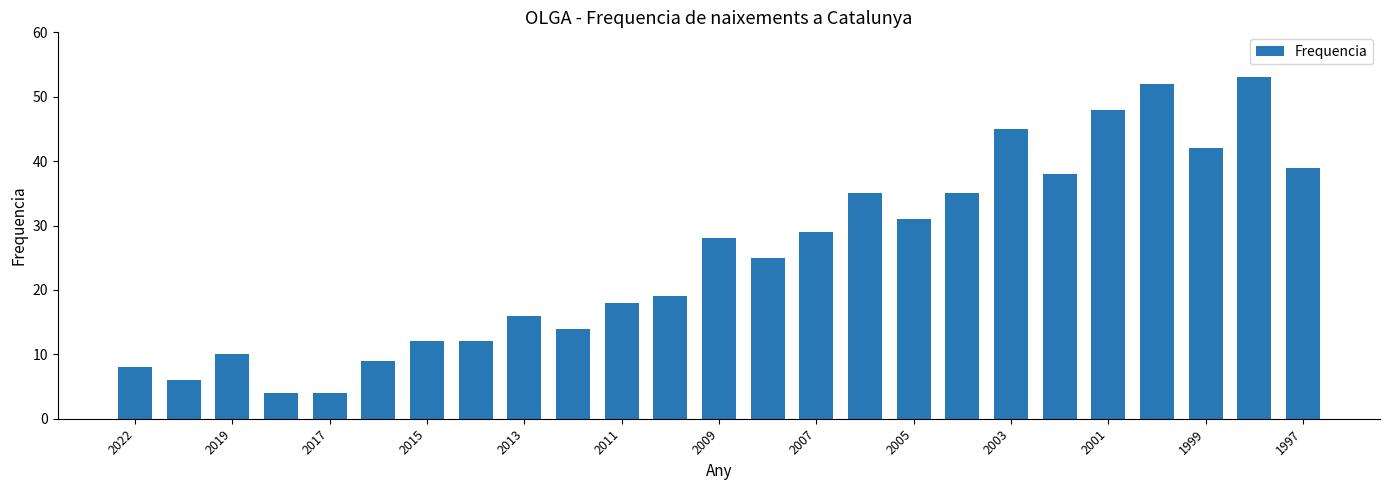

What is the difference between the maximum and minimum values?

49